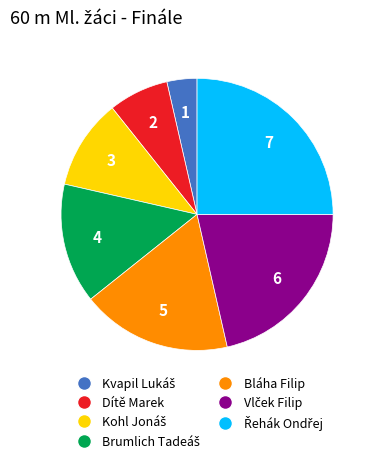

Does any single category account for the majority?

No